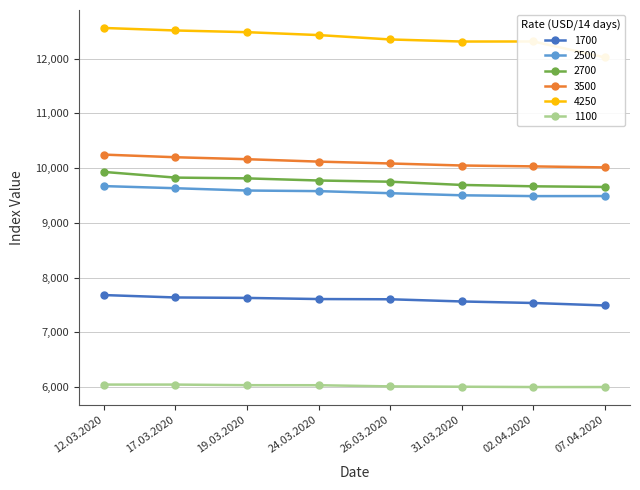

Which series has the widest spread of values?

4250